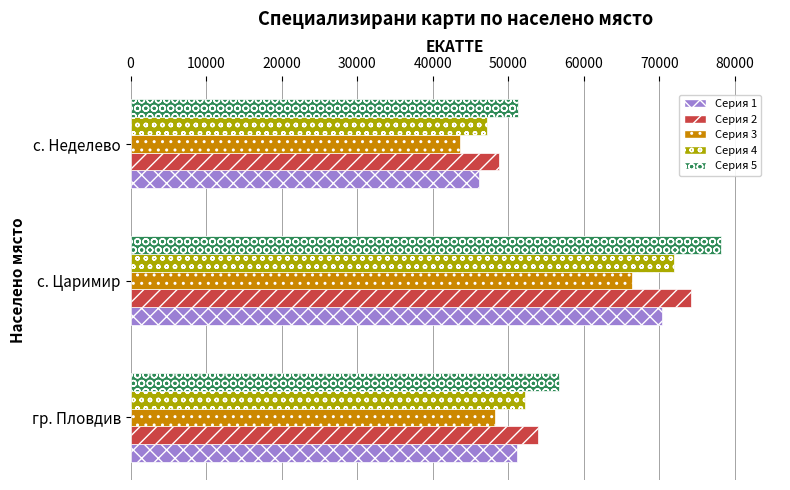

Rank the categories by Серия 4 value from lowest to highest.

с. Неделево, гр. Пловдив, с. Царимир